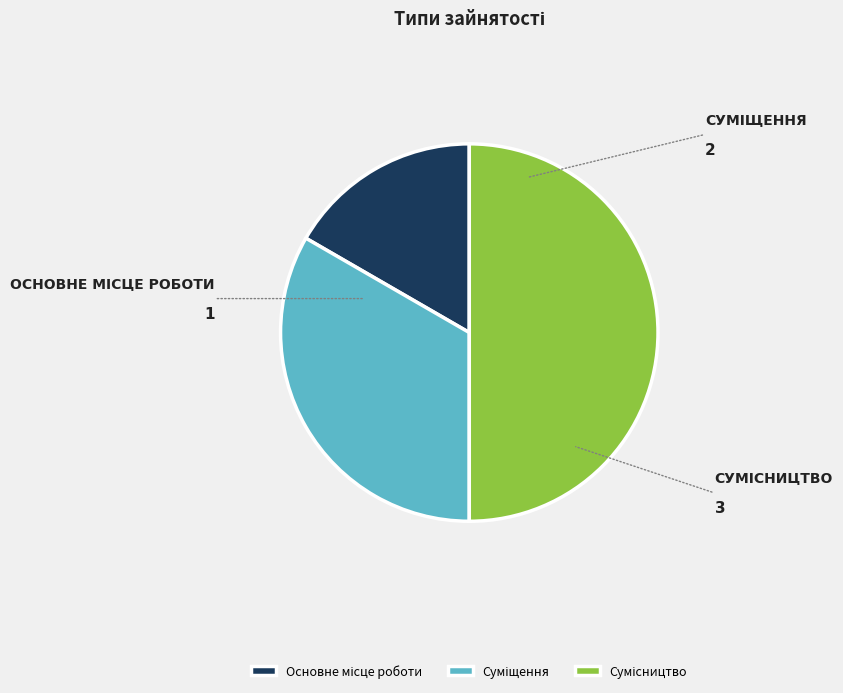

The Основне місце роботи slice represents 17% of the pie. True or false?

True